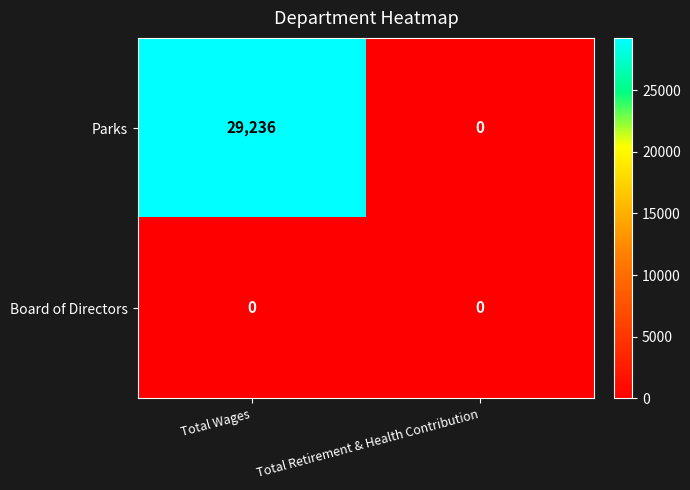

What is the approximate value of Parks at Total Wages, to the nearest 10?

29240